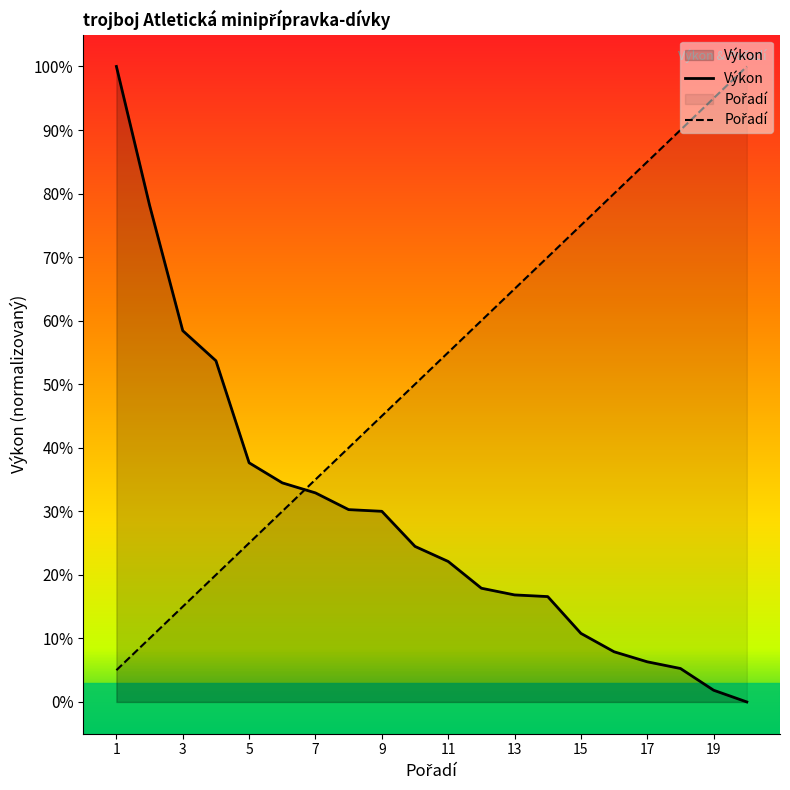

Read the Pořadí value at 7.

35.0